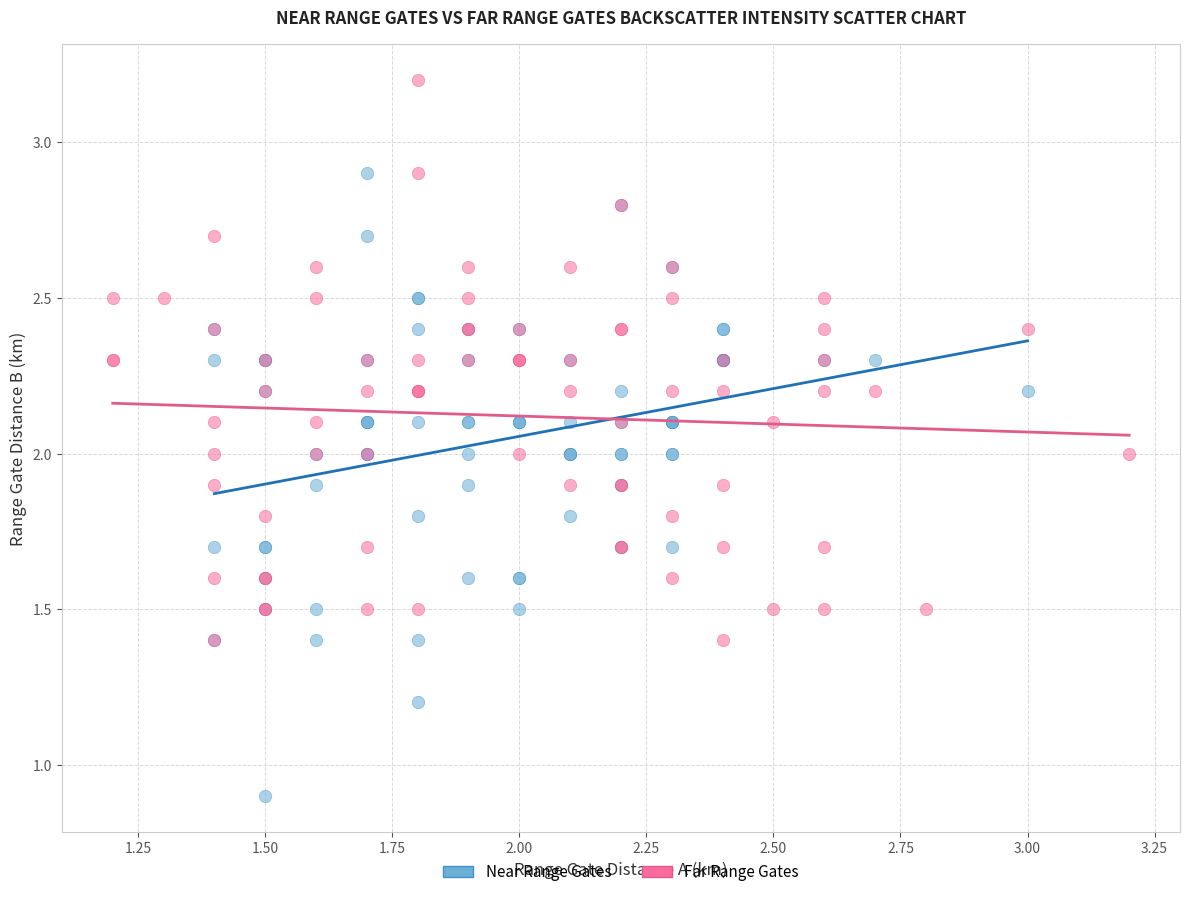

Which series reaches the minimum Y coordinate?

Near Range Gates